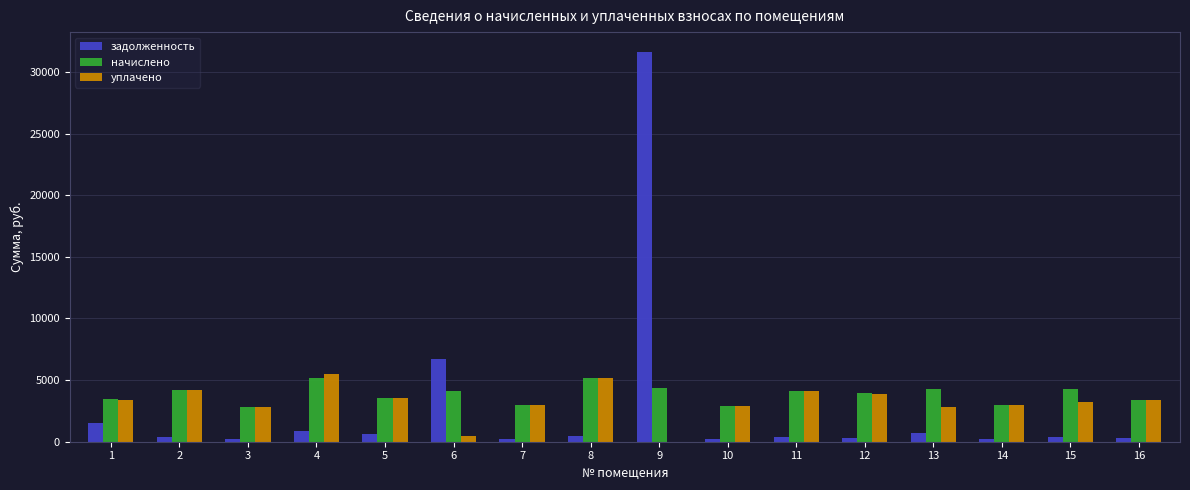

What is the approximate value of уплачено at 4?

5515.6